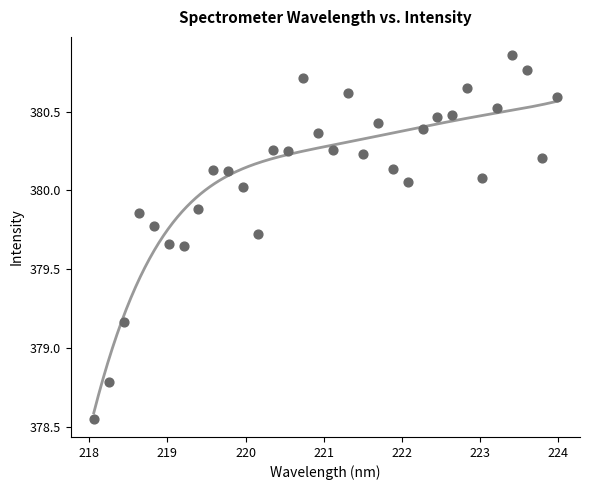

What is the range of X values (max minus min)?

5.9